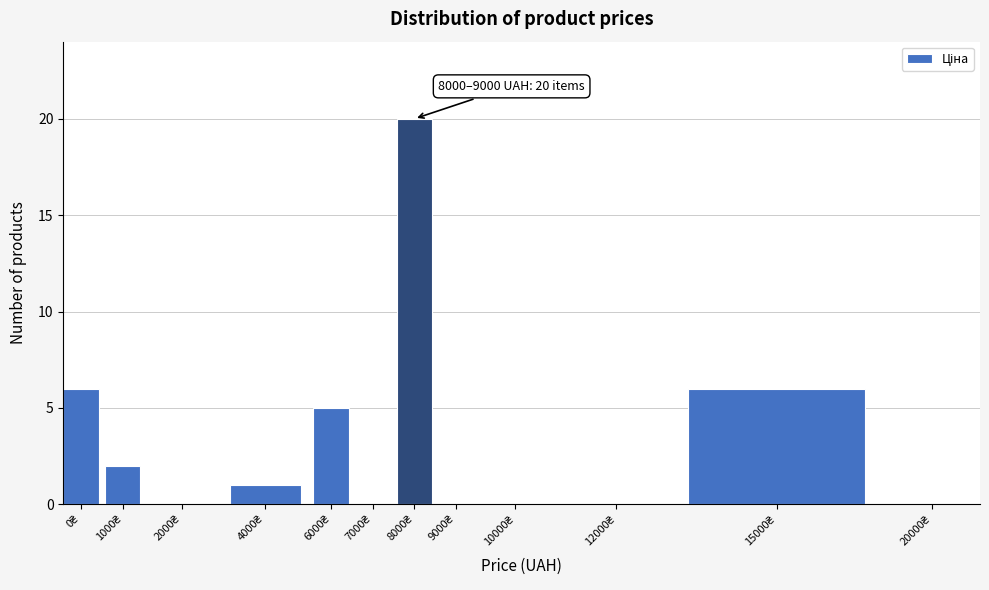

What is the greatest value displayed?

20